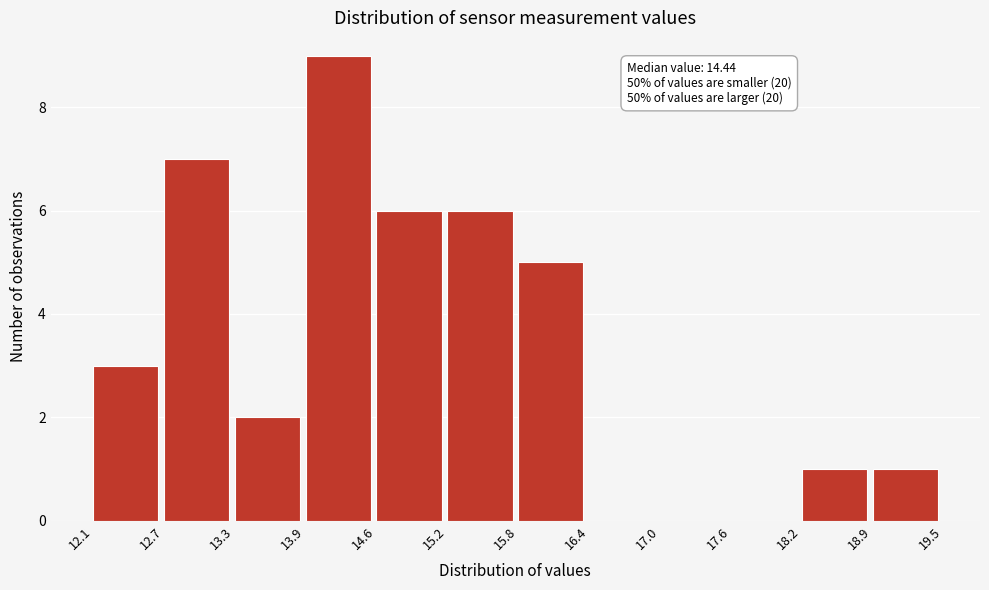

Which range on the x-axis has the tallest bar?

13.9 to 14.6